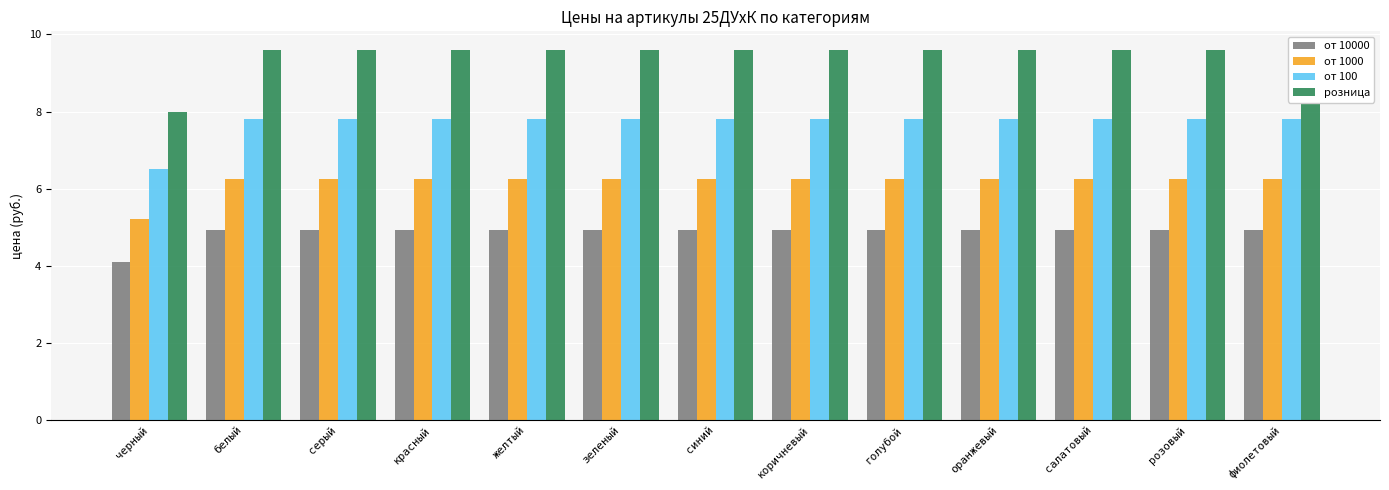

How many data points in от 1000 are less than 6?

1